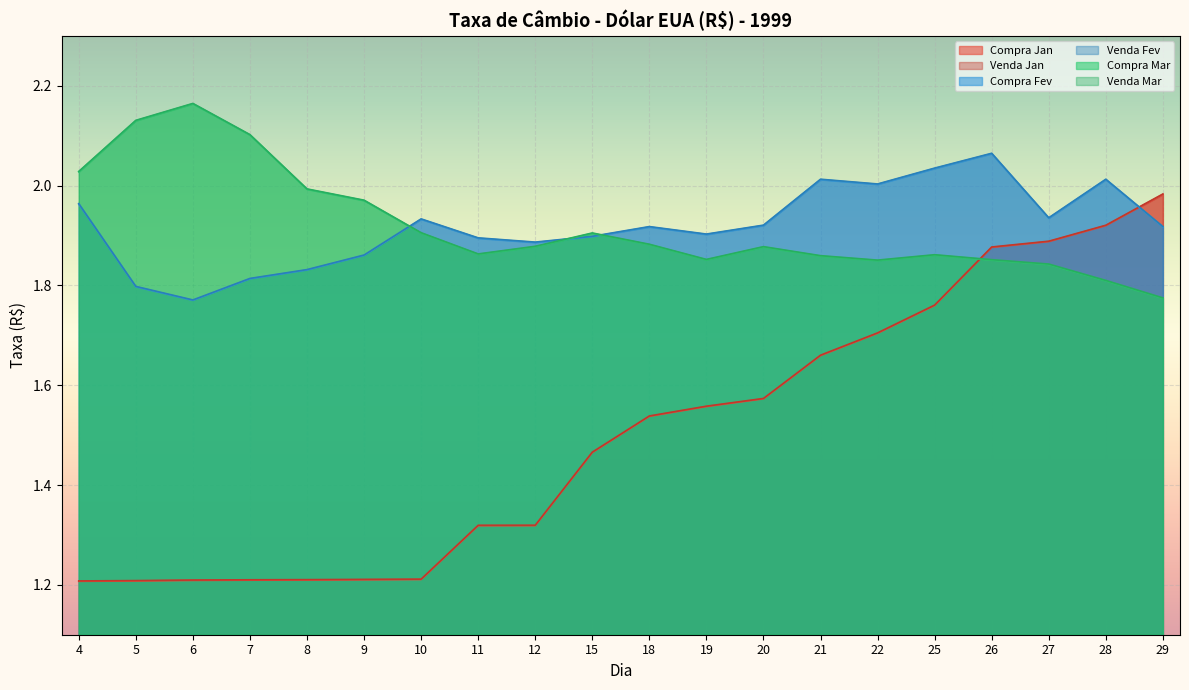

What is the highest value of the Compra Fev series?

2.1